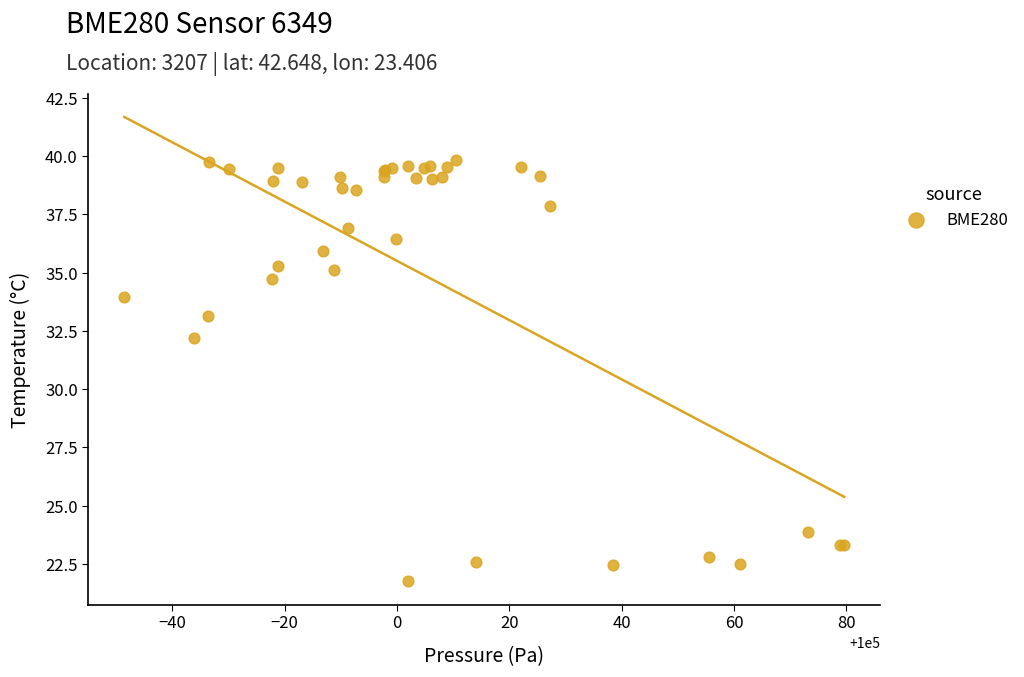

What Y value in the scatter plot is closest to 30?

32.2